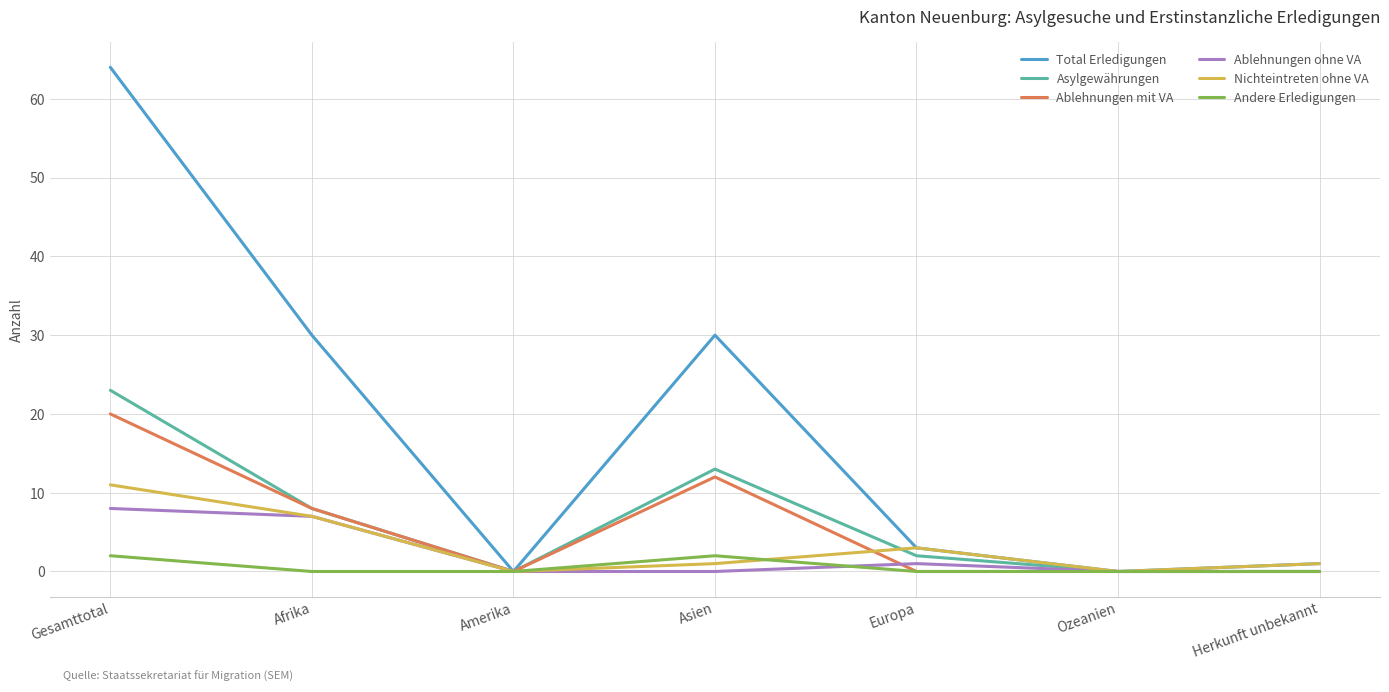

Which category has the highest value in the Nichteintreten ohne VA series?

Gesamttotal